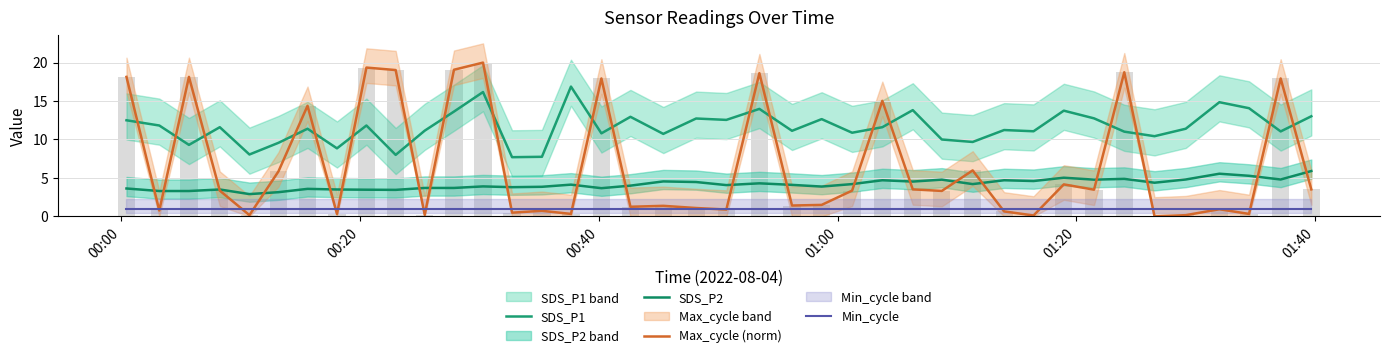

What is the value of the Min_cycle bar at the 12th from the left?

1.0